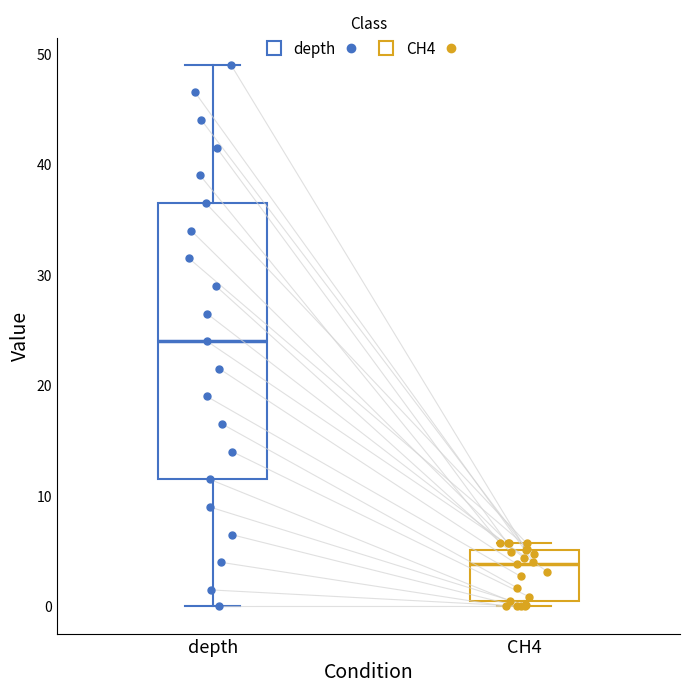

Comparing the boxes themselves (not the whiskers), which one is the tallest?

depth